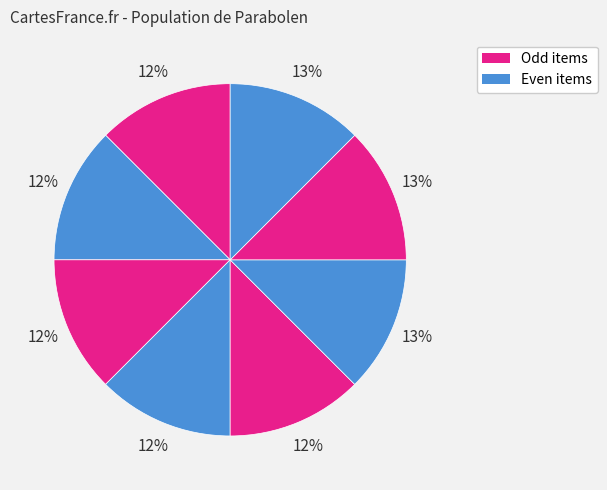

Is there any slice that represents more than half of the pie?

No